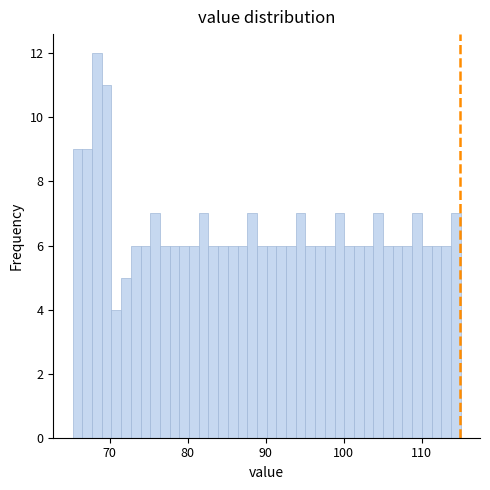

Around what value on the x-axis is the tallest bar? Give the approximate position of its centre, as read against the axis.

68